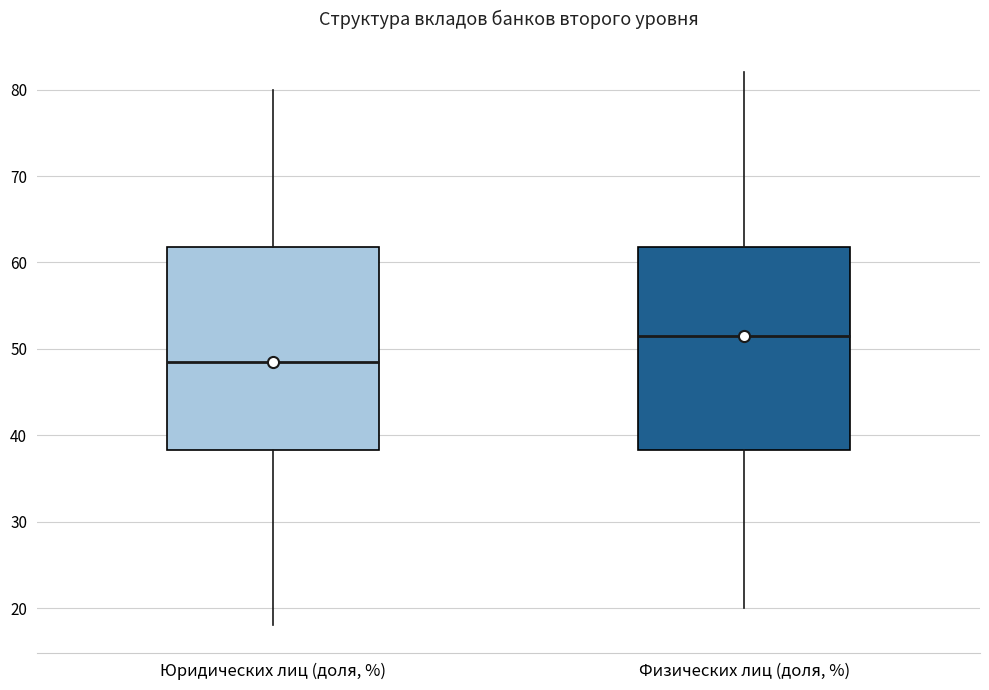

Reading left to right, read every box against the y-axis: the position of its median line, the range the box covers, and the ends of its whiskers. The values are not printed on the chart, so give them approximately, as read against the axis.

Юридических лиц (доля, %): median 49, box 38 to 62, whiskers 18 to 80
Физических лиц (доля, %): median 52, box 38 to 62, whiskers 20 to 82